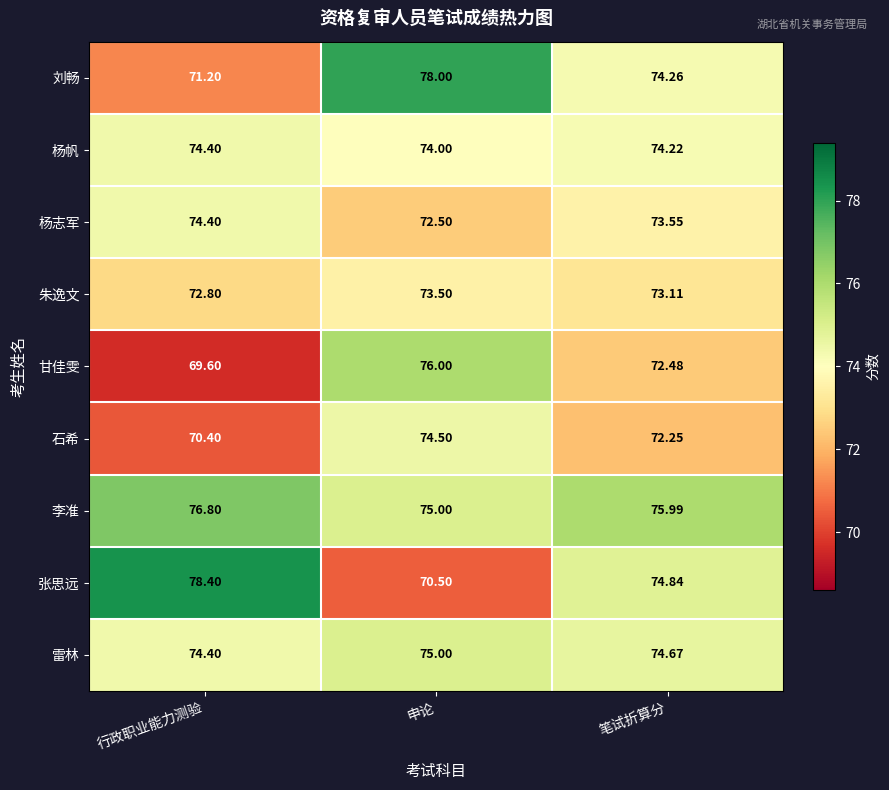

Is the value of 张思远 at 申论 greater than the value of 甘佳雯 at 申论?

No